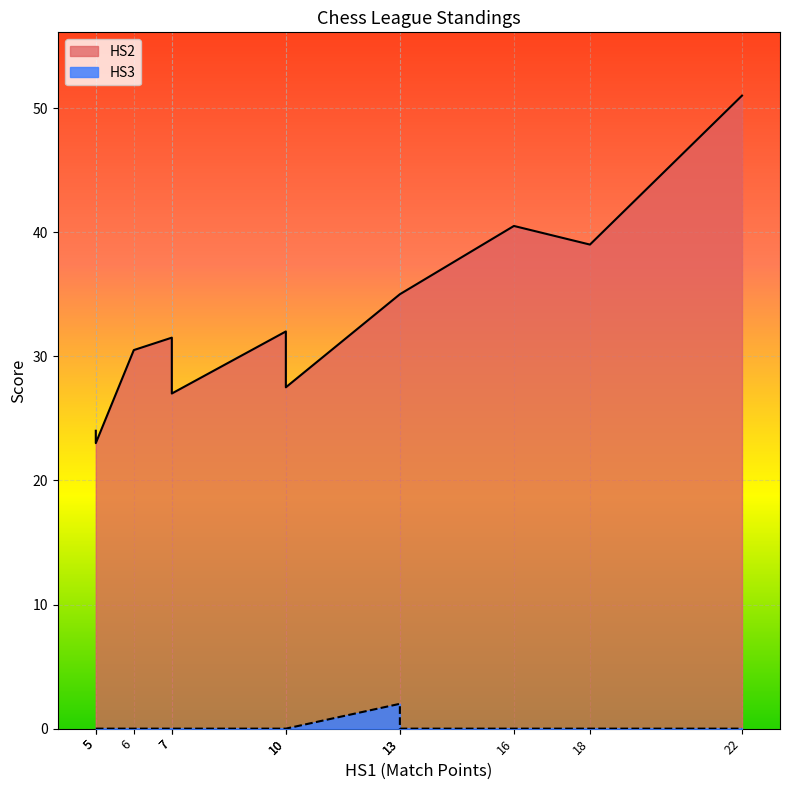

Which series has the largest total across all categories?

HS2